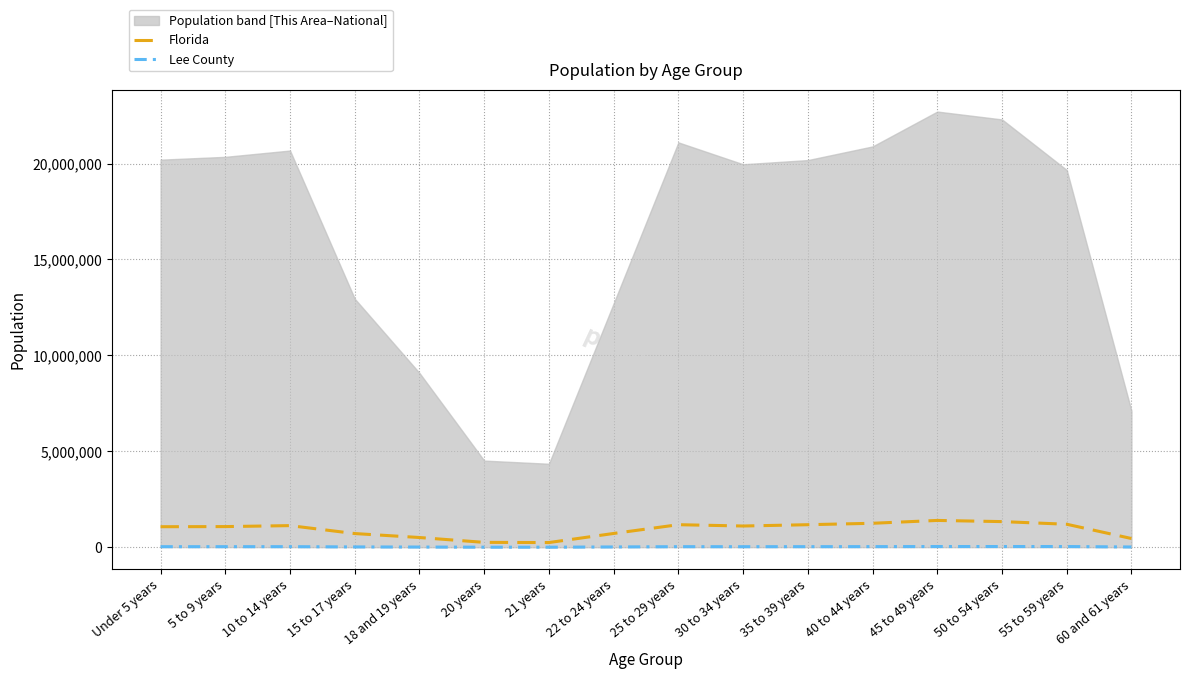

Reading right to left, extract all data points from this chart.

Florida: 60 and 61 years=458751	55 to 59 years=1202418	50 to 54 years=1340291	45 to 49 years=1401202	40 to 44 years=1252787	35 to 39 years=1178467	30 to 34 years=1110318	25 to 29 years=1179227	22 to 24 years=722126	21 years=248602	20 years=258030	18 and 19 years=510899	15 to 17 years=717483	10 to 14 years=1130847	5 to 9 years=1080255	Under 5 years=1073506
Lee County: 60 and 61 years=17724	55 to 59 years=40665	50 to 54 years=41025	45 to 49 years=40732	40 to 44 years=36241	35 to 39 years=34235	30 to 34 years=32308	25 to 29 years=33570	22 to 24 years=19411	21 years=6680	20 years=6902	18 and 19 years=14483	15 to 17 years=20678	10 to 14 years=33995	5 to 9 years=33330	Under 5 years=32866